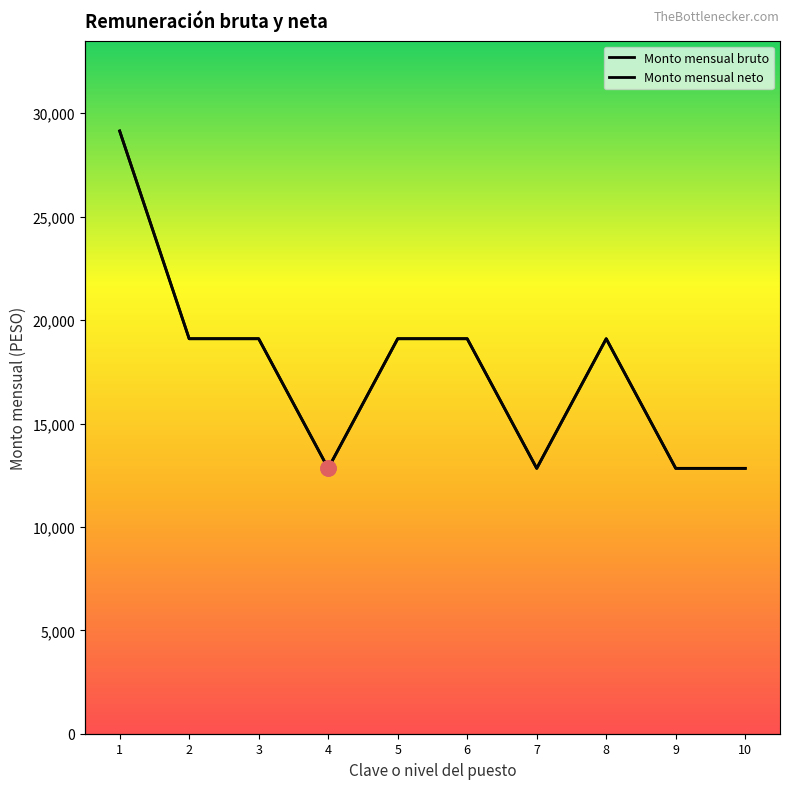

What are all the series names shown in the legend?

Monto mensual bruto, Monto mensual neto